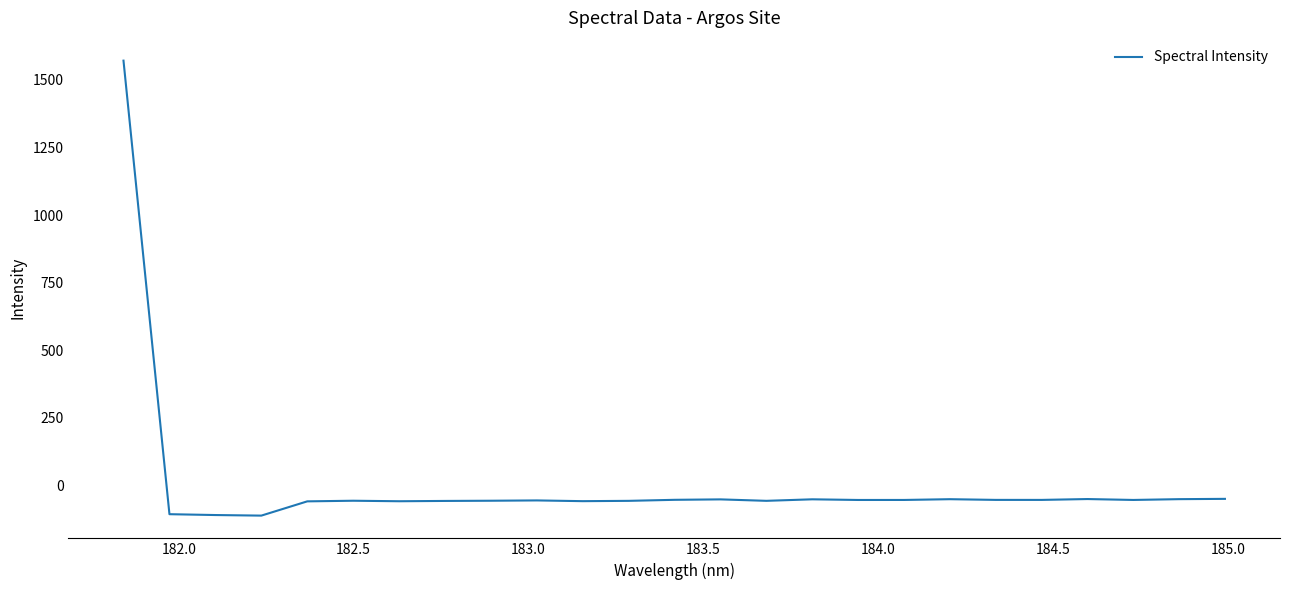

What is the maximum value shown in the chart?

1571.6